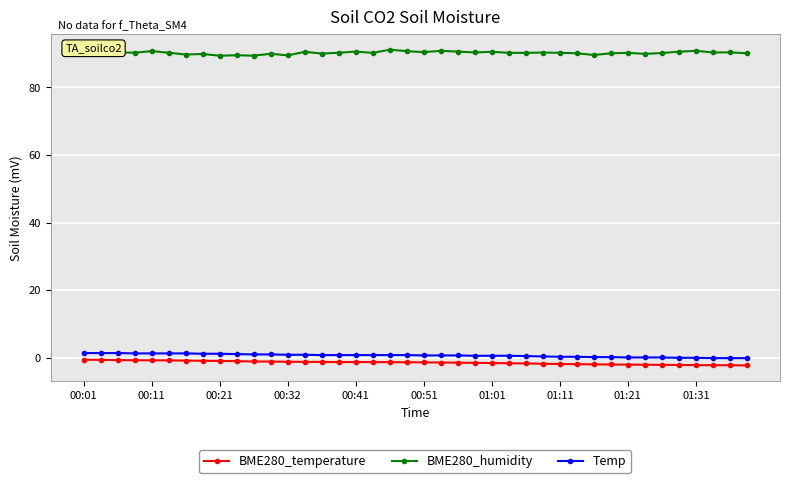

What is the average value of the BME280_humidity series?

90.2